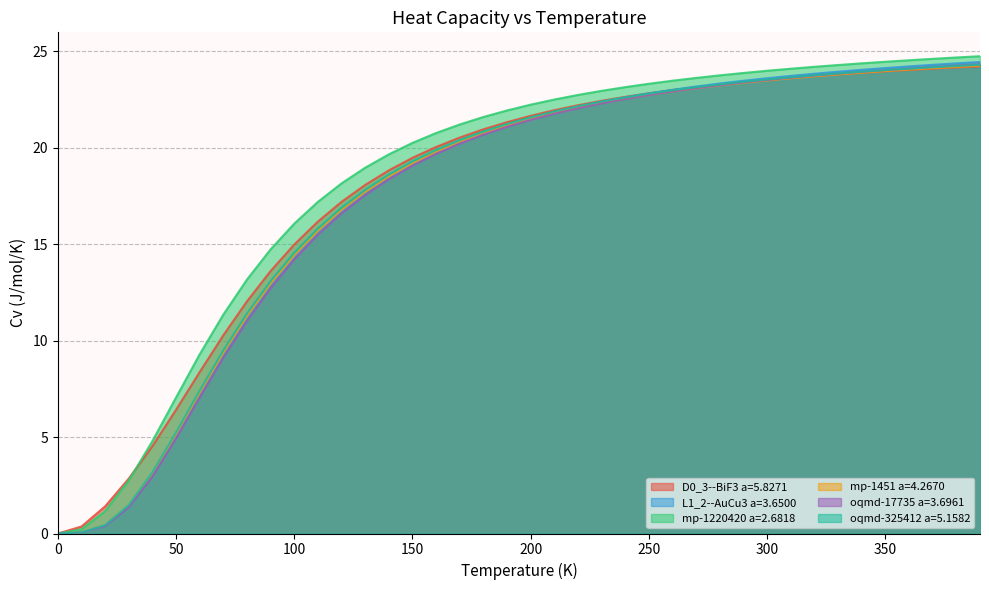

Does the chart have visible grid lines?

Yes